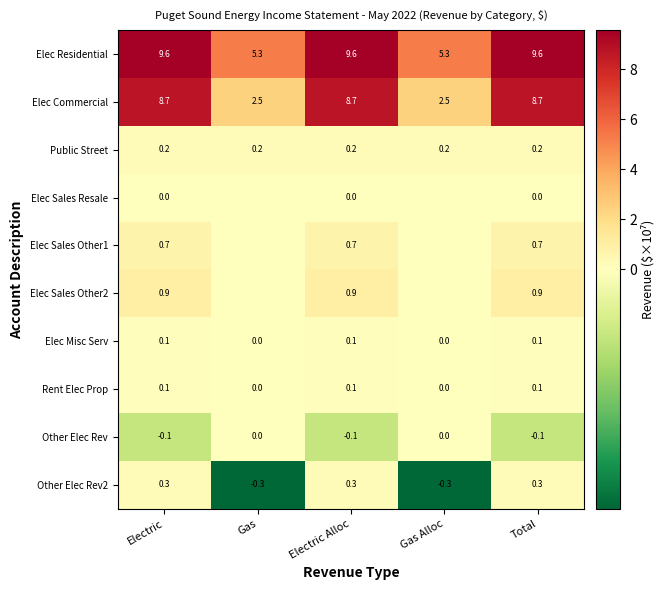

What is the total value across all series at Total?

20.5